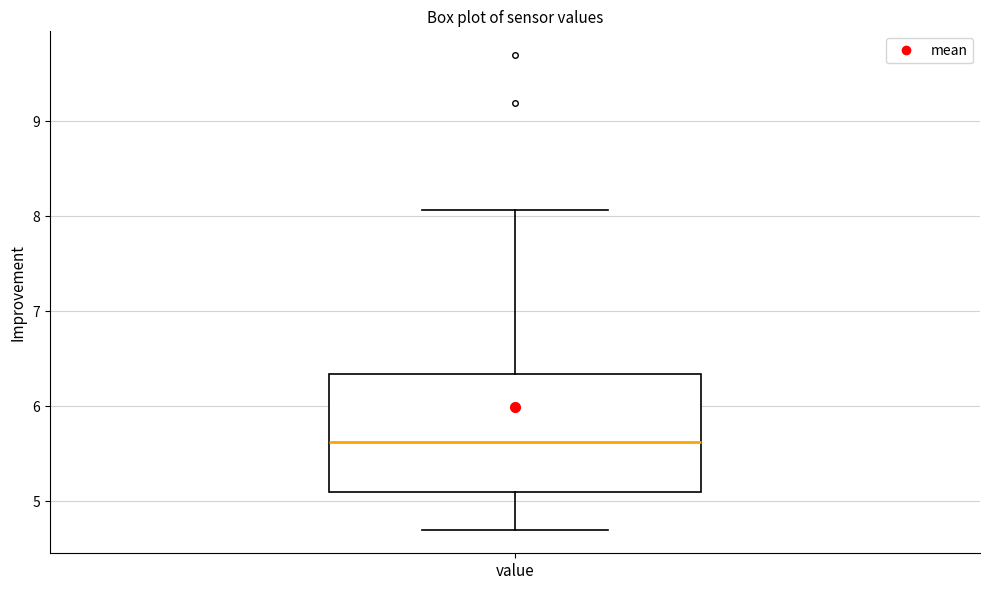

Read this box plot against the y-axis: the position of the median line, the range covered by the box, and the ends of both whiskers. The values are not printed on the chart, so give them approximately, as read against the axis.

median 5.6, box 5.1 to 6.3, whiskers 4.7 to 8.1